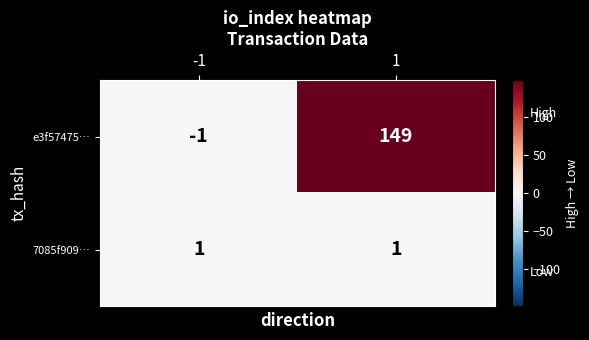

Which label corresponds to the largest value in the chart?

1